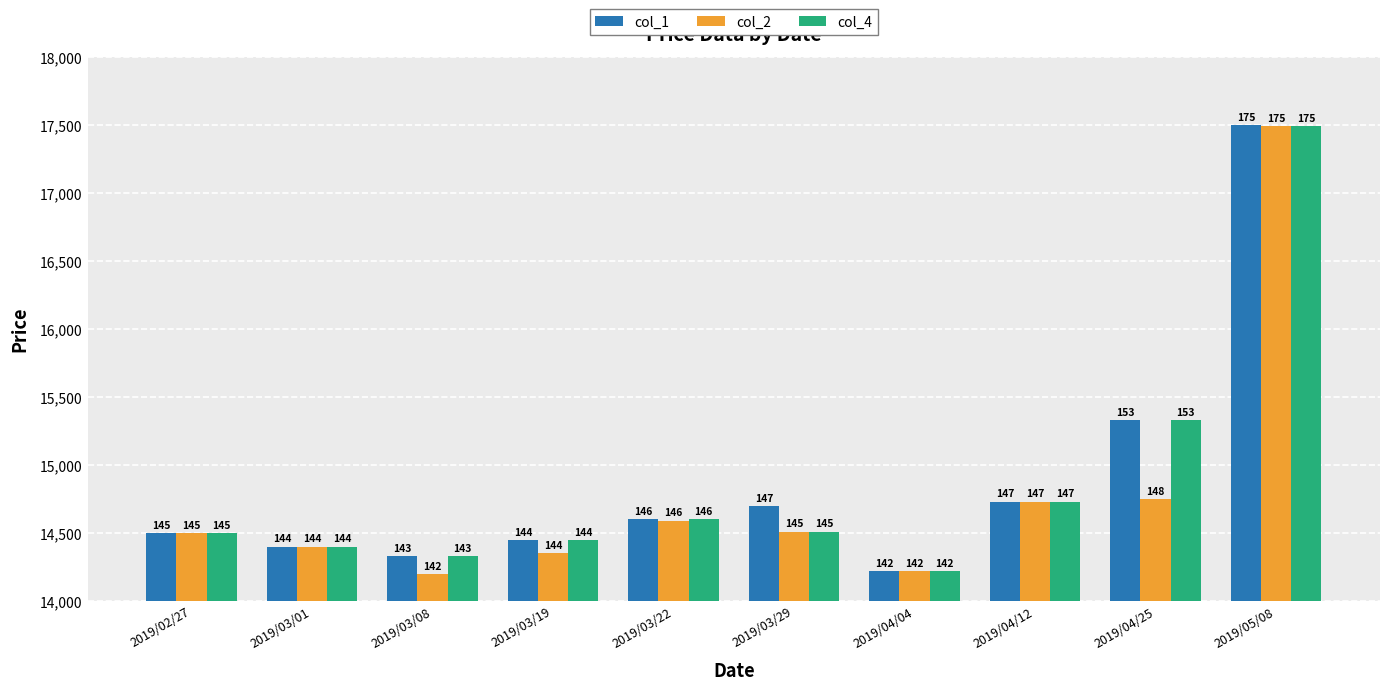

What are all the series names shown in the legend?

col_1, col_2, col_4